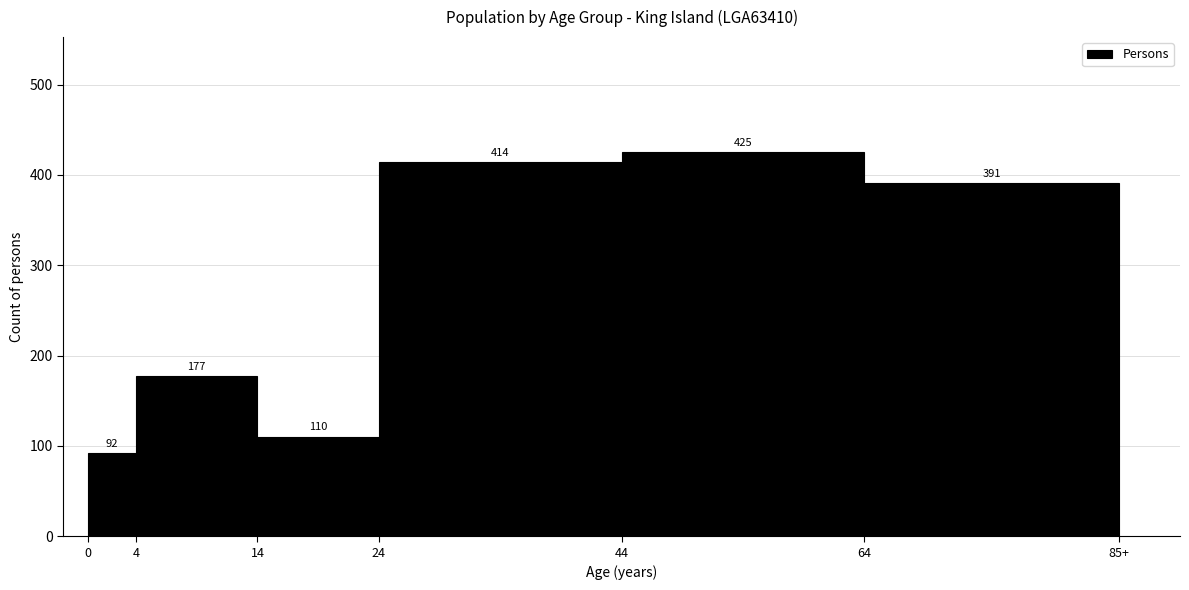

Reading left to right, extract all data points from this chart.

0=92	4=177	14=110	24=414	44=425	64=391